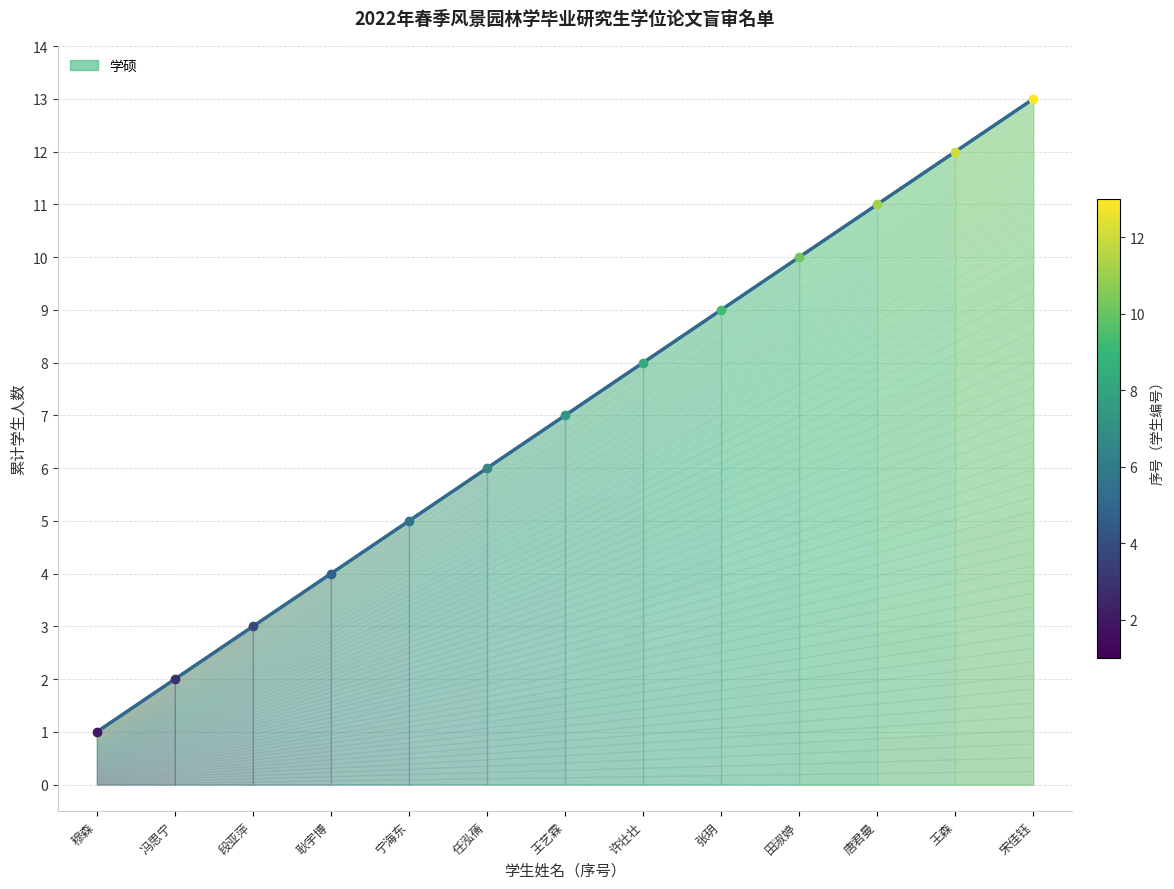

What is the change in value from 宁海东 to 王森?

+7